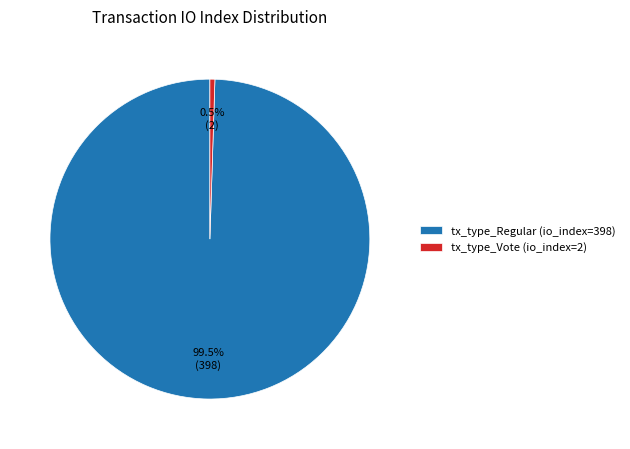

Which has a higher value, tx_type_Vote (io_index=2) or tx_type_Regular (io_index=398)?

tx_type_Regular (io_index=398)